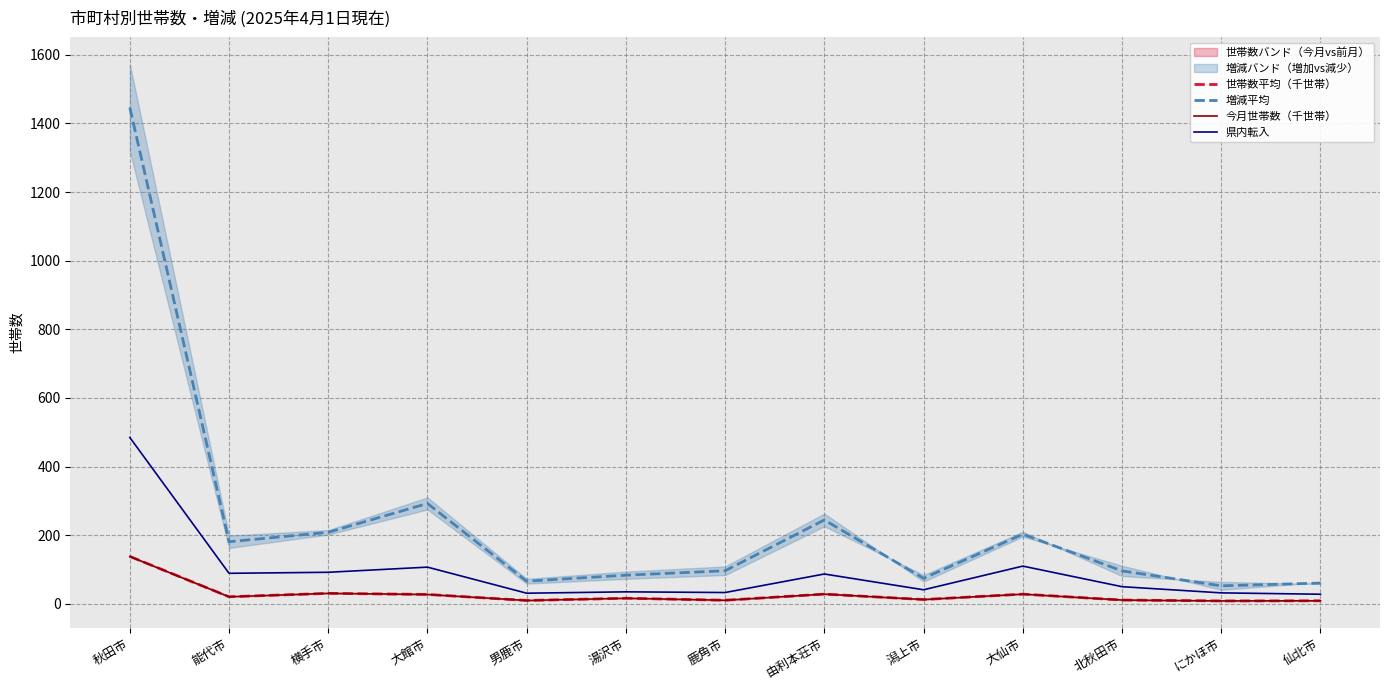

At which label is 世帯数平均（千世帯） closest to 73?

横手市